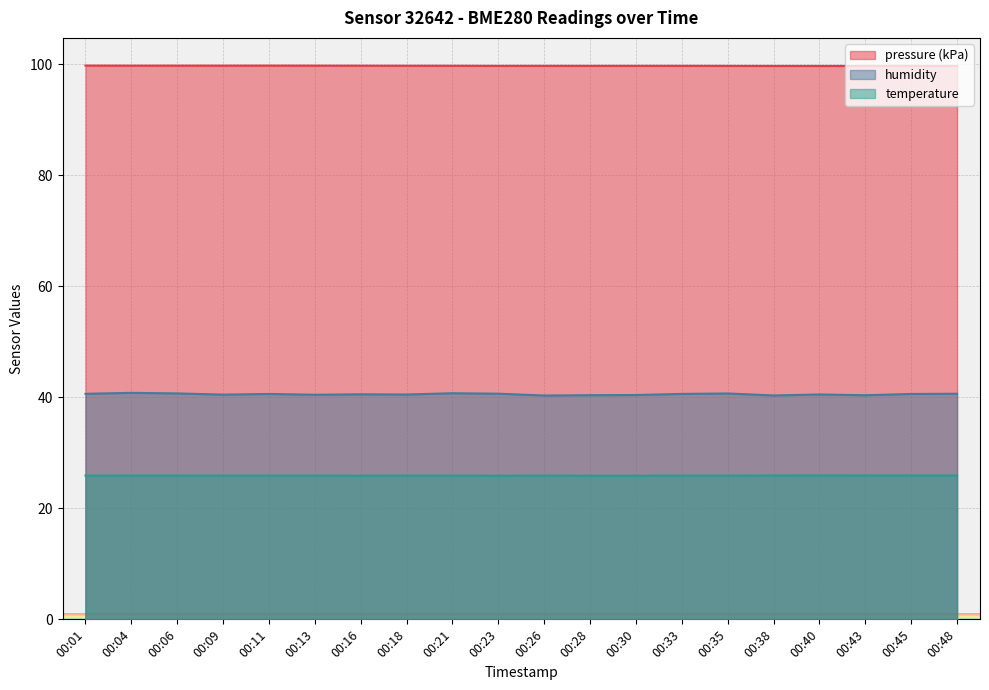

How many lines are shown in the chart?

3